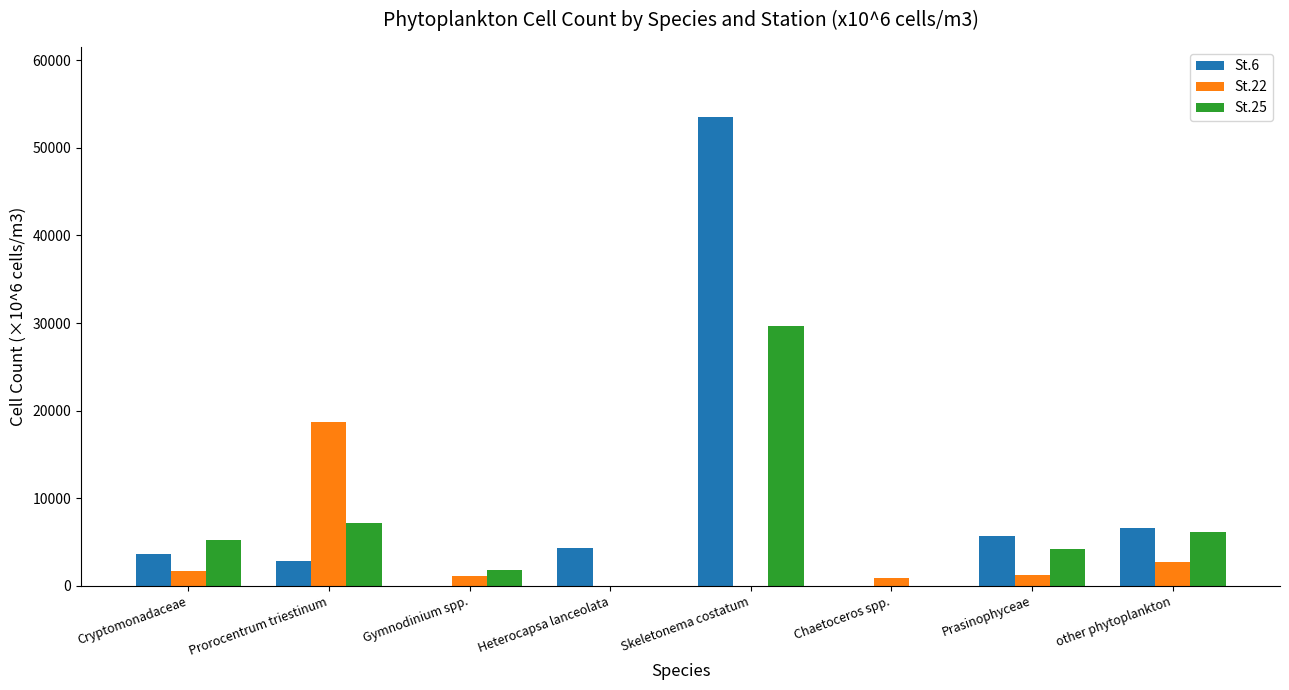

What is the difference between the St.25 values at Prorocentrum triestinum and Cryptomonadaceae?

2020